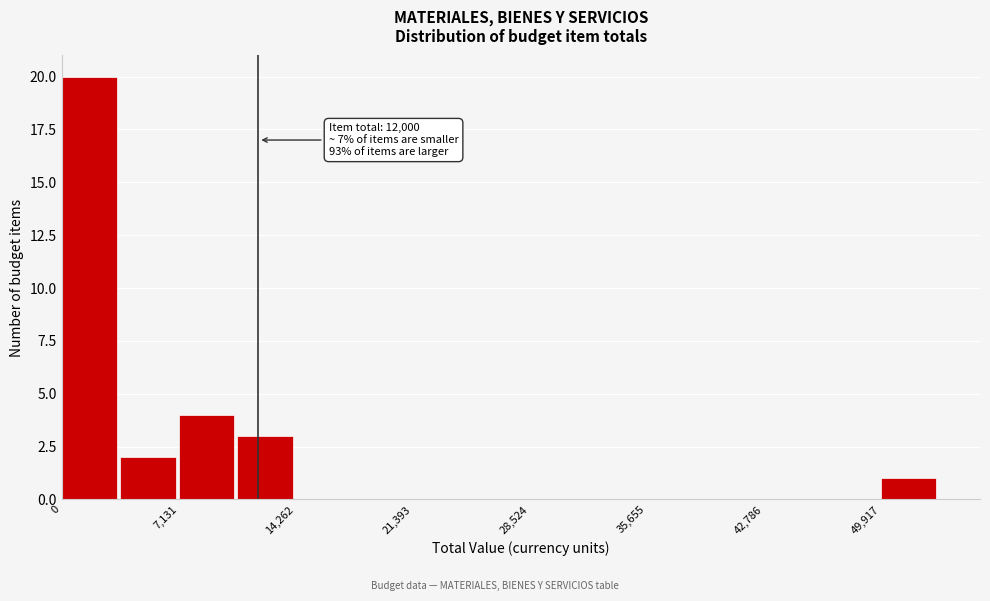

Around what value on the x-axis is the tallest bar? Give the approximate position of its centre, as read against the axis.

2000